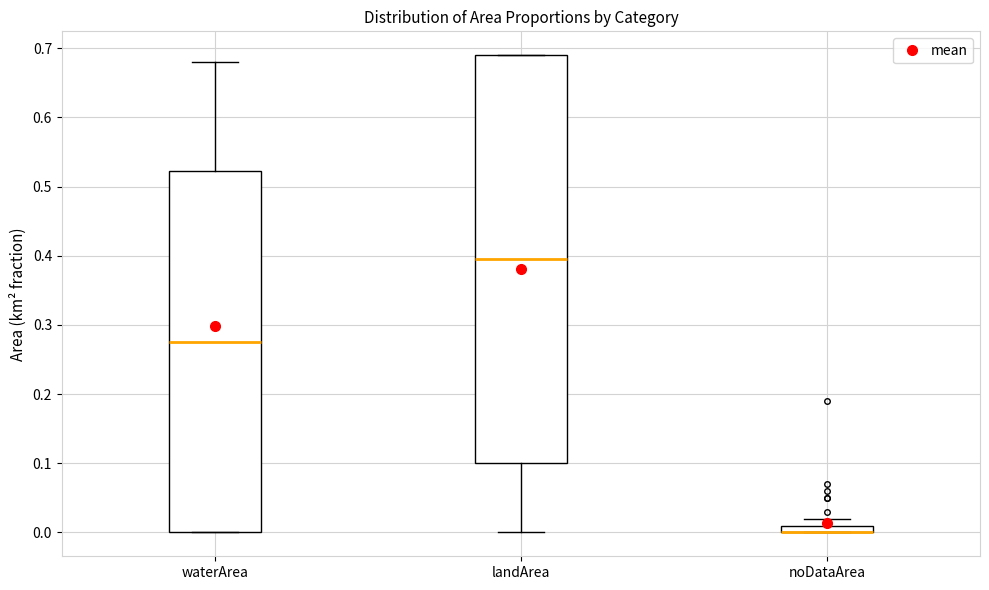

Which box is the tallest, from its lower edge to its upper edge?

landArea